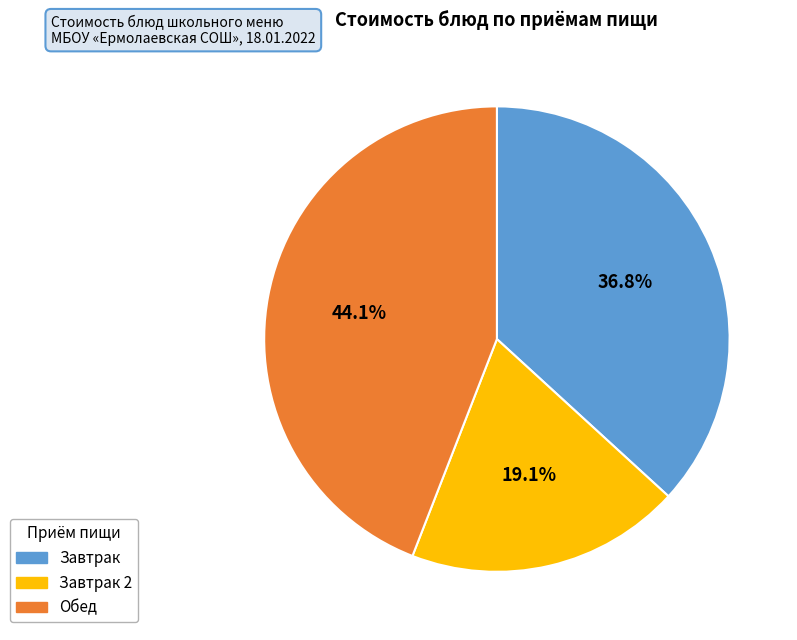

Does any single category account for the majority?

No